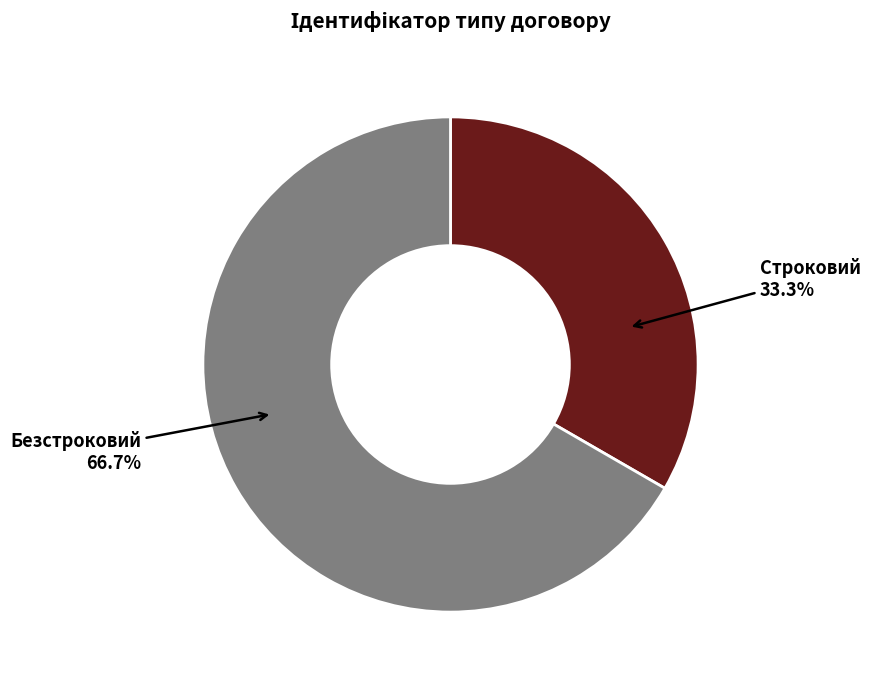

Between Строковий and Безстроковий, which is larger?

Безстроковий